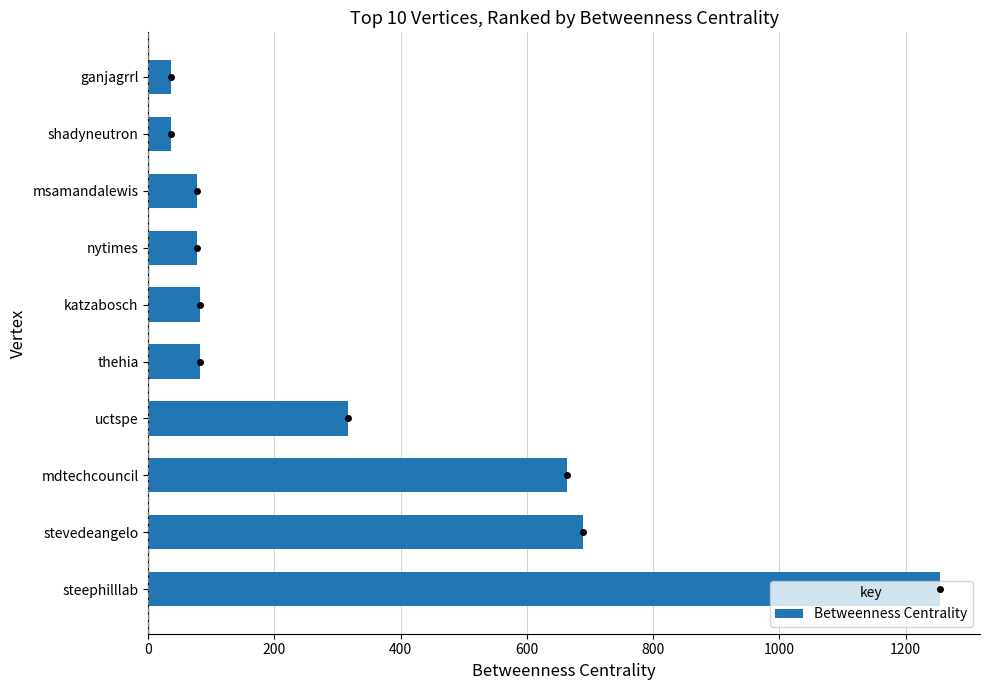

At which category does the chart reach its peak across all series?

steephilllab